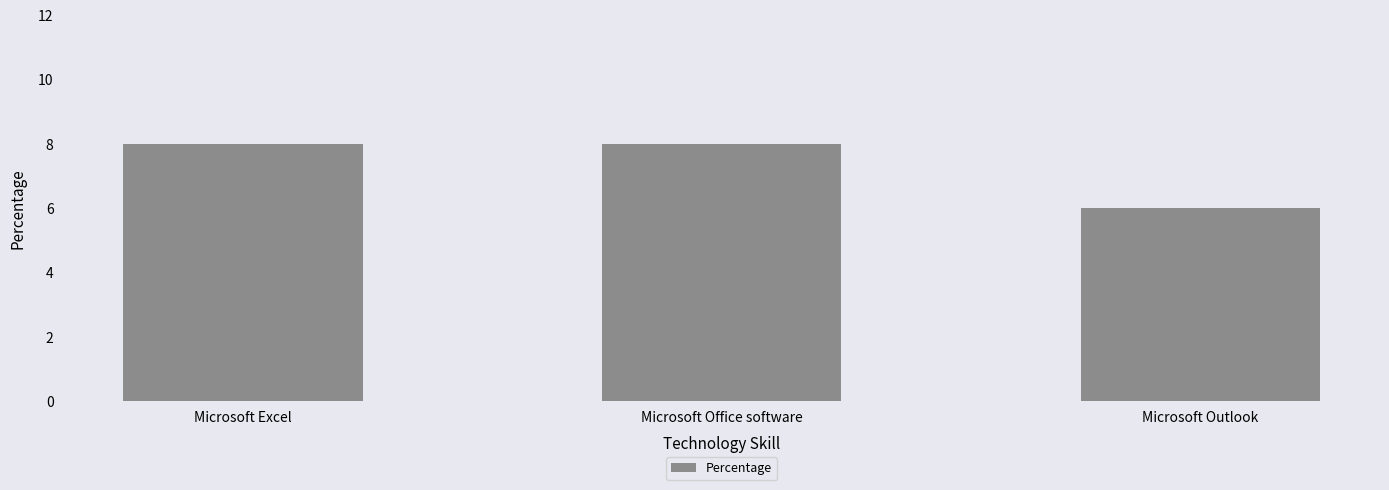

The chart shows a value of 9 at Microsoft Outlook. True or false?

False